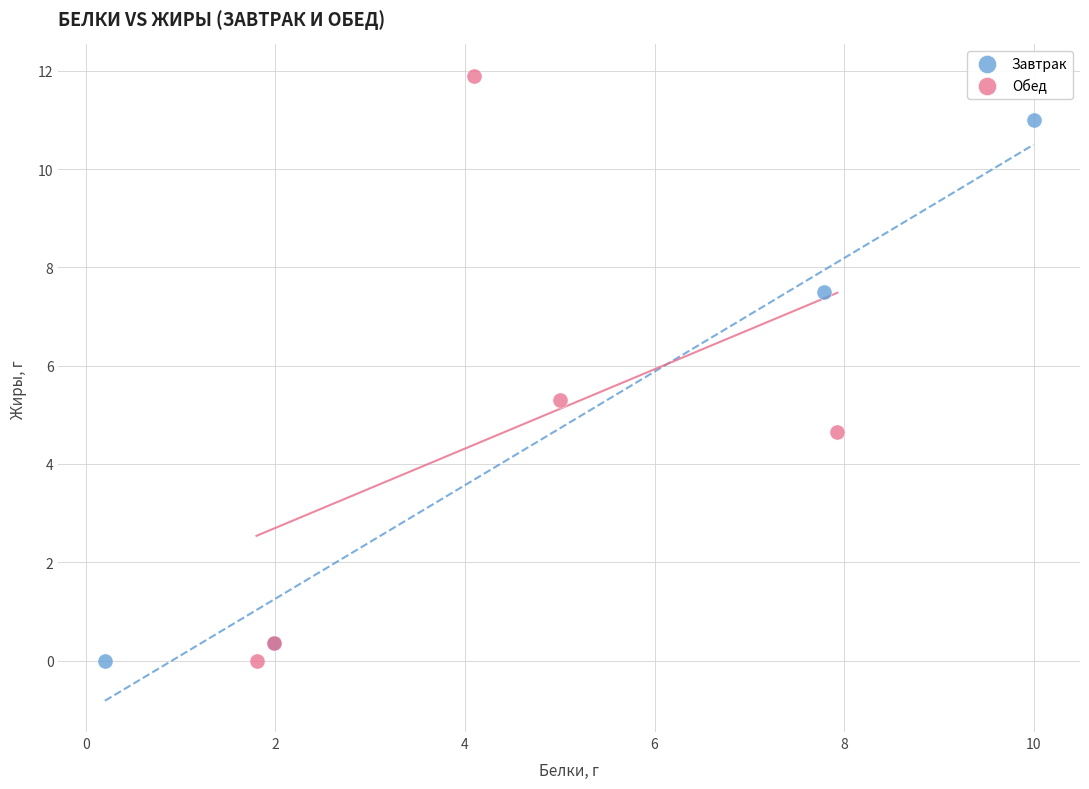

Which series reaches the maximum Y coordinate?

Обед